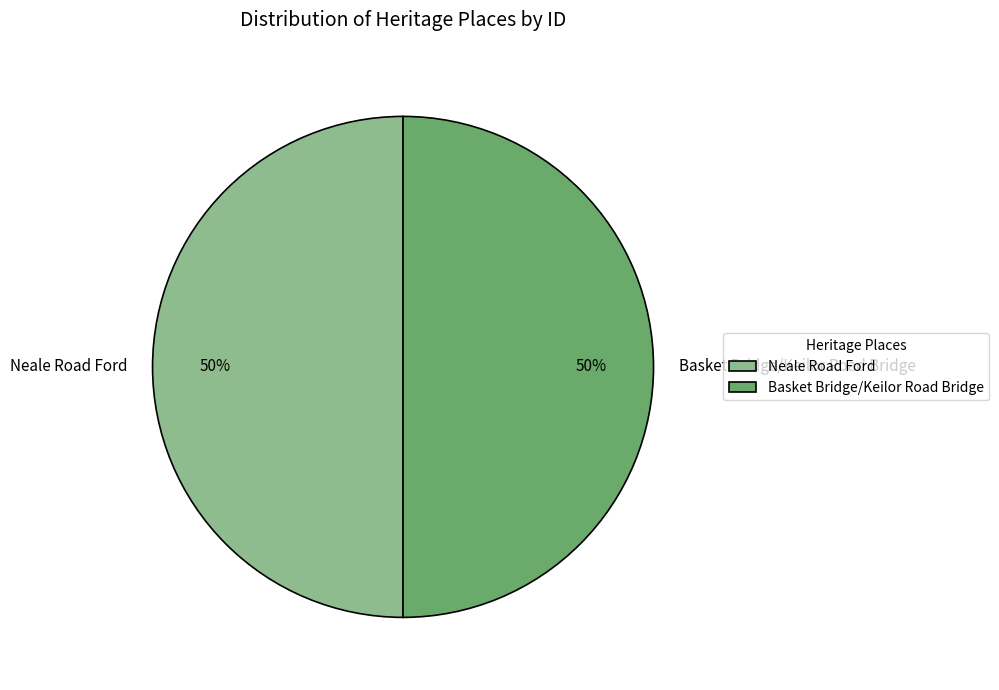

To the nearest percent, what is the combined percentage of Neale Road Ford and Basket Bridge/Keilor Road Bridge?

100%